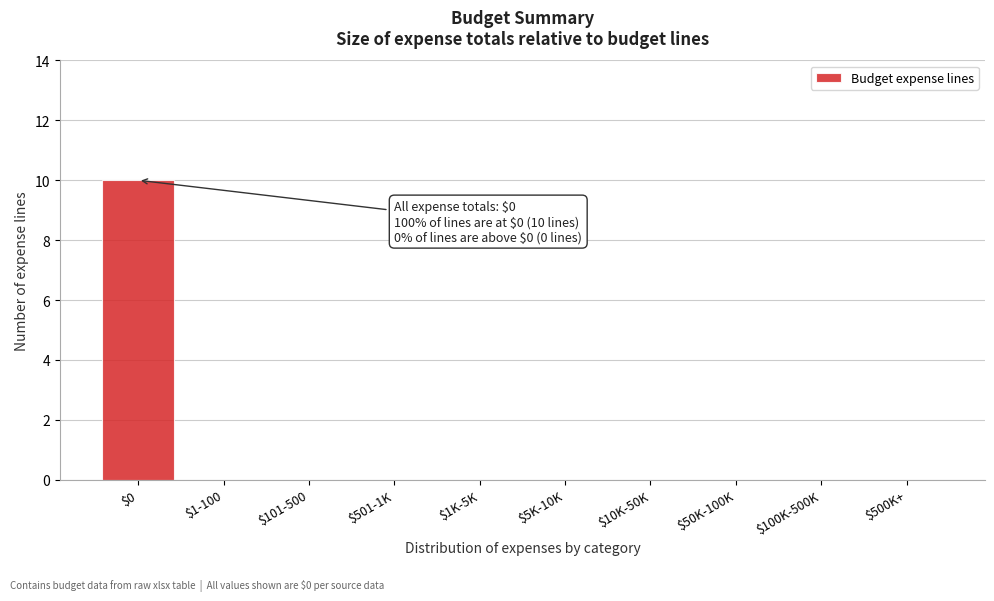

The chart shows a value of -4 at $1K-5K. True or false?

False